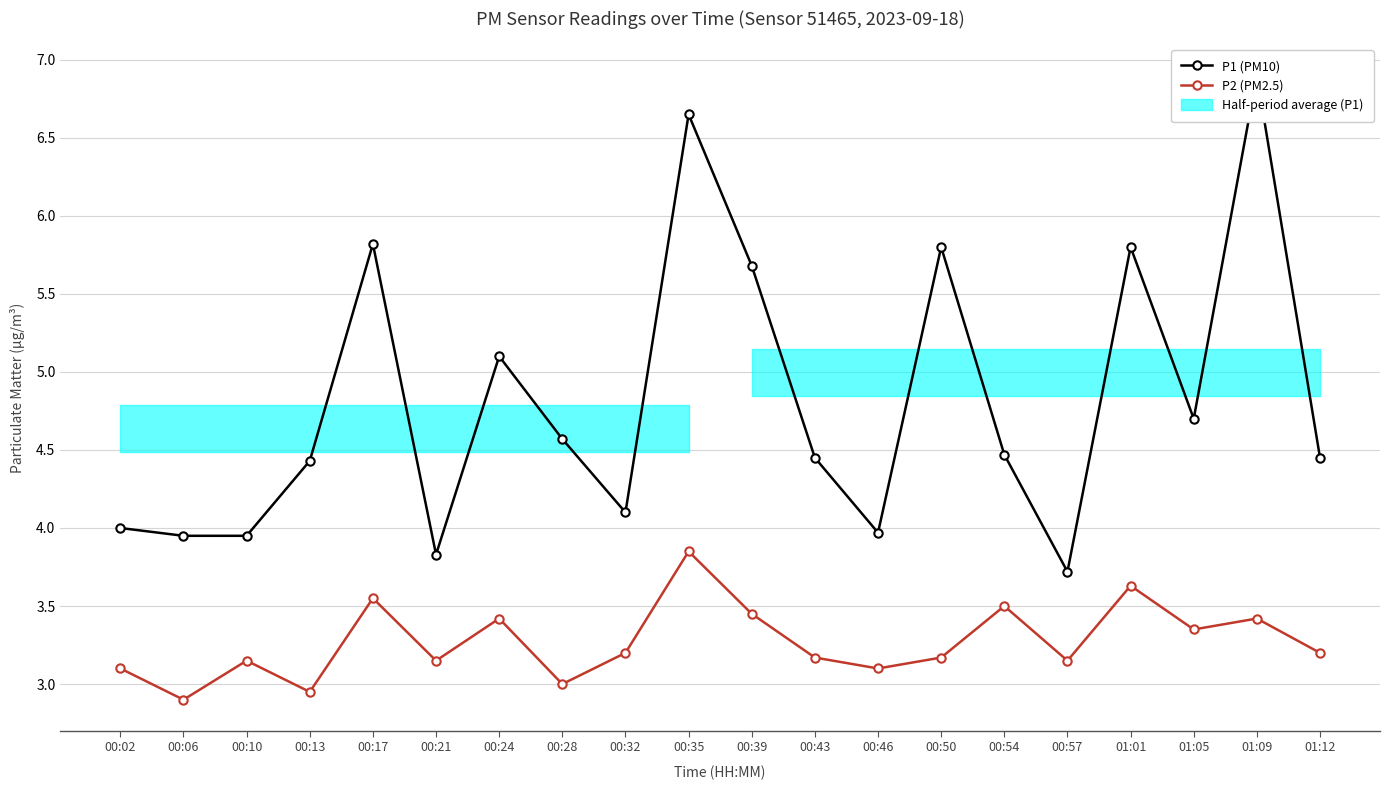

True or false: P2 (PM2.5) and P1 (PM10) cross at least once.

False